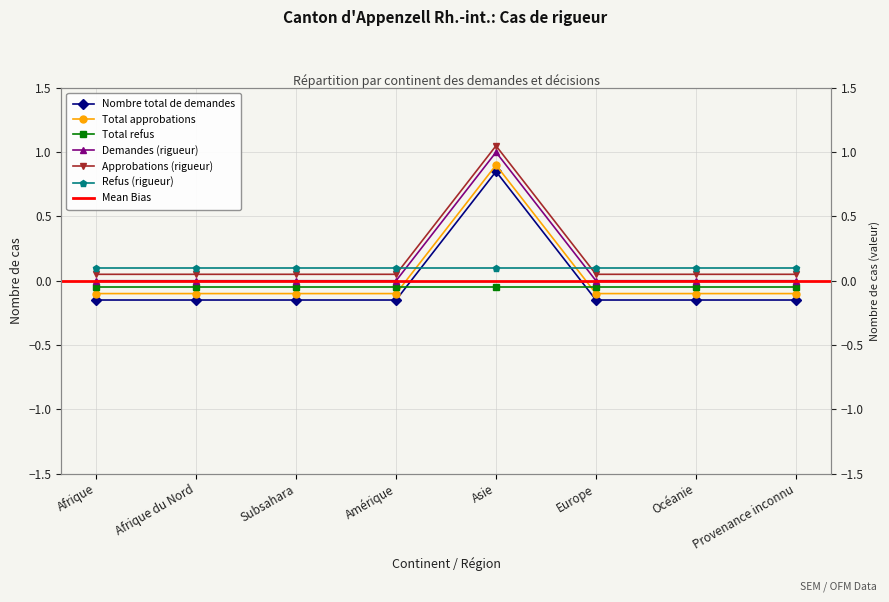

In Demandes (rigueur), how many points are higher than both neighbors (excluding endpoints)?

1